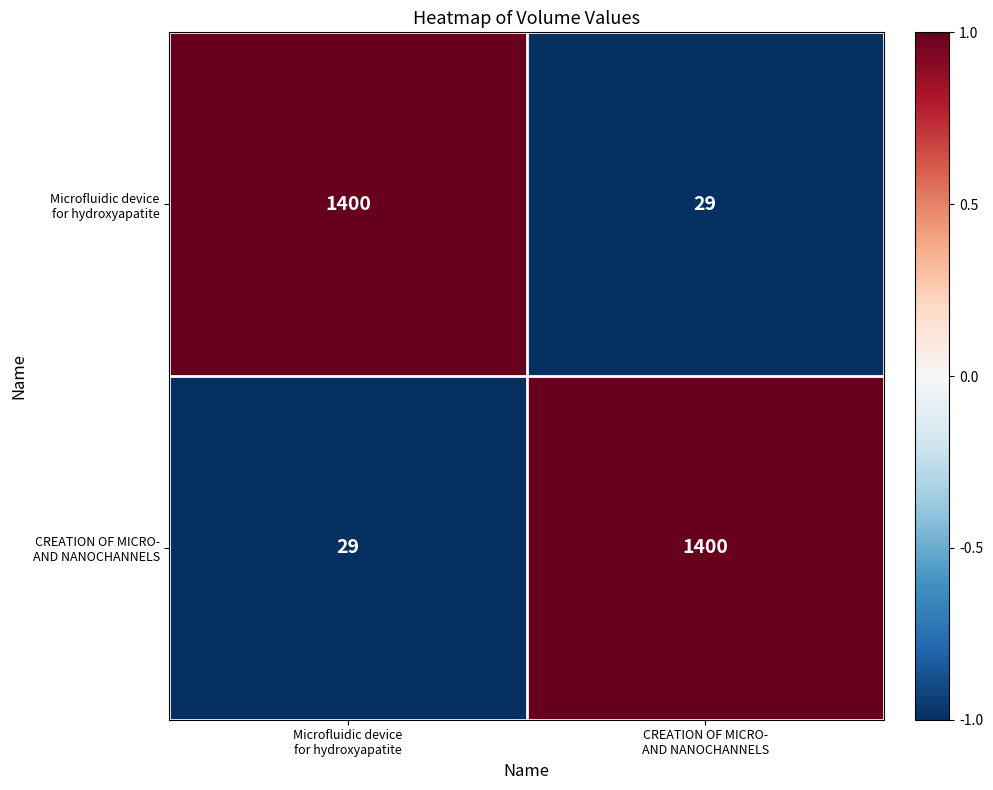

What is the smallest value displayed?

29